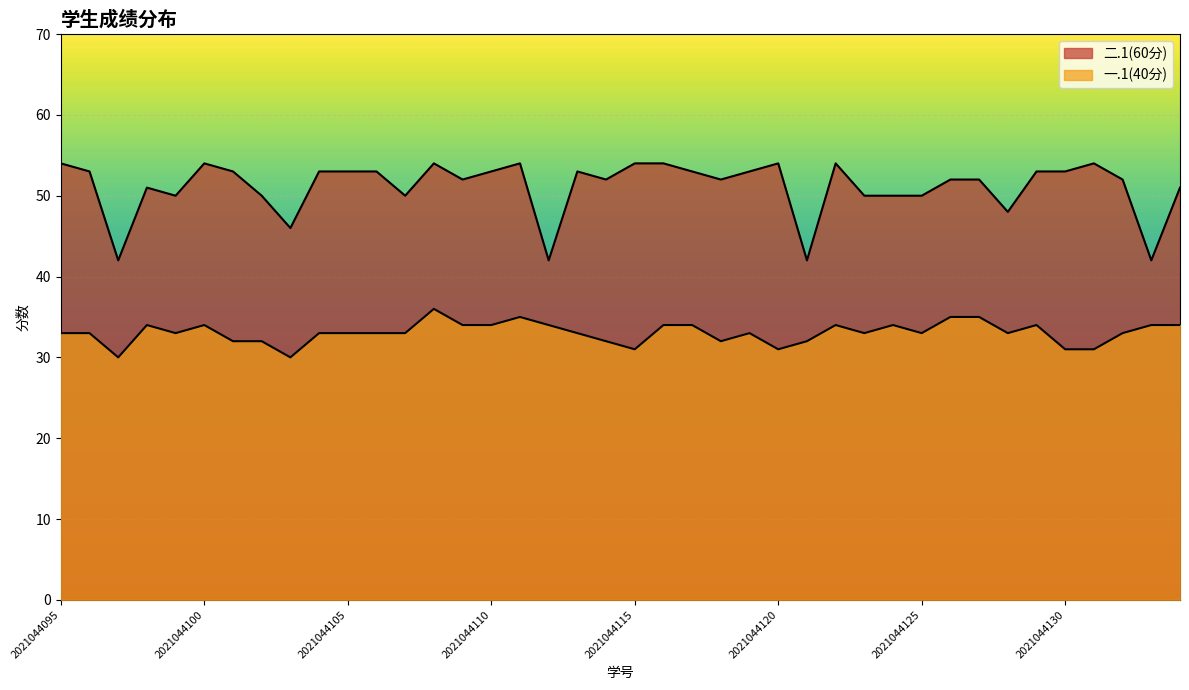

The 一.1(40分) series shows 45 at 2021044117. True or false?

False